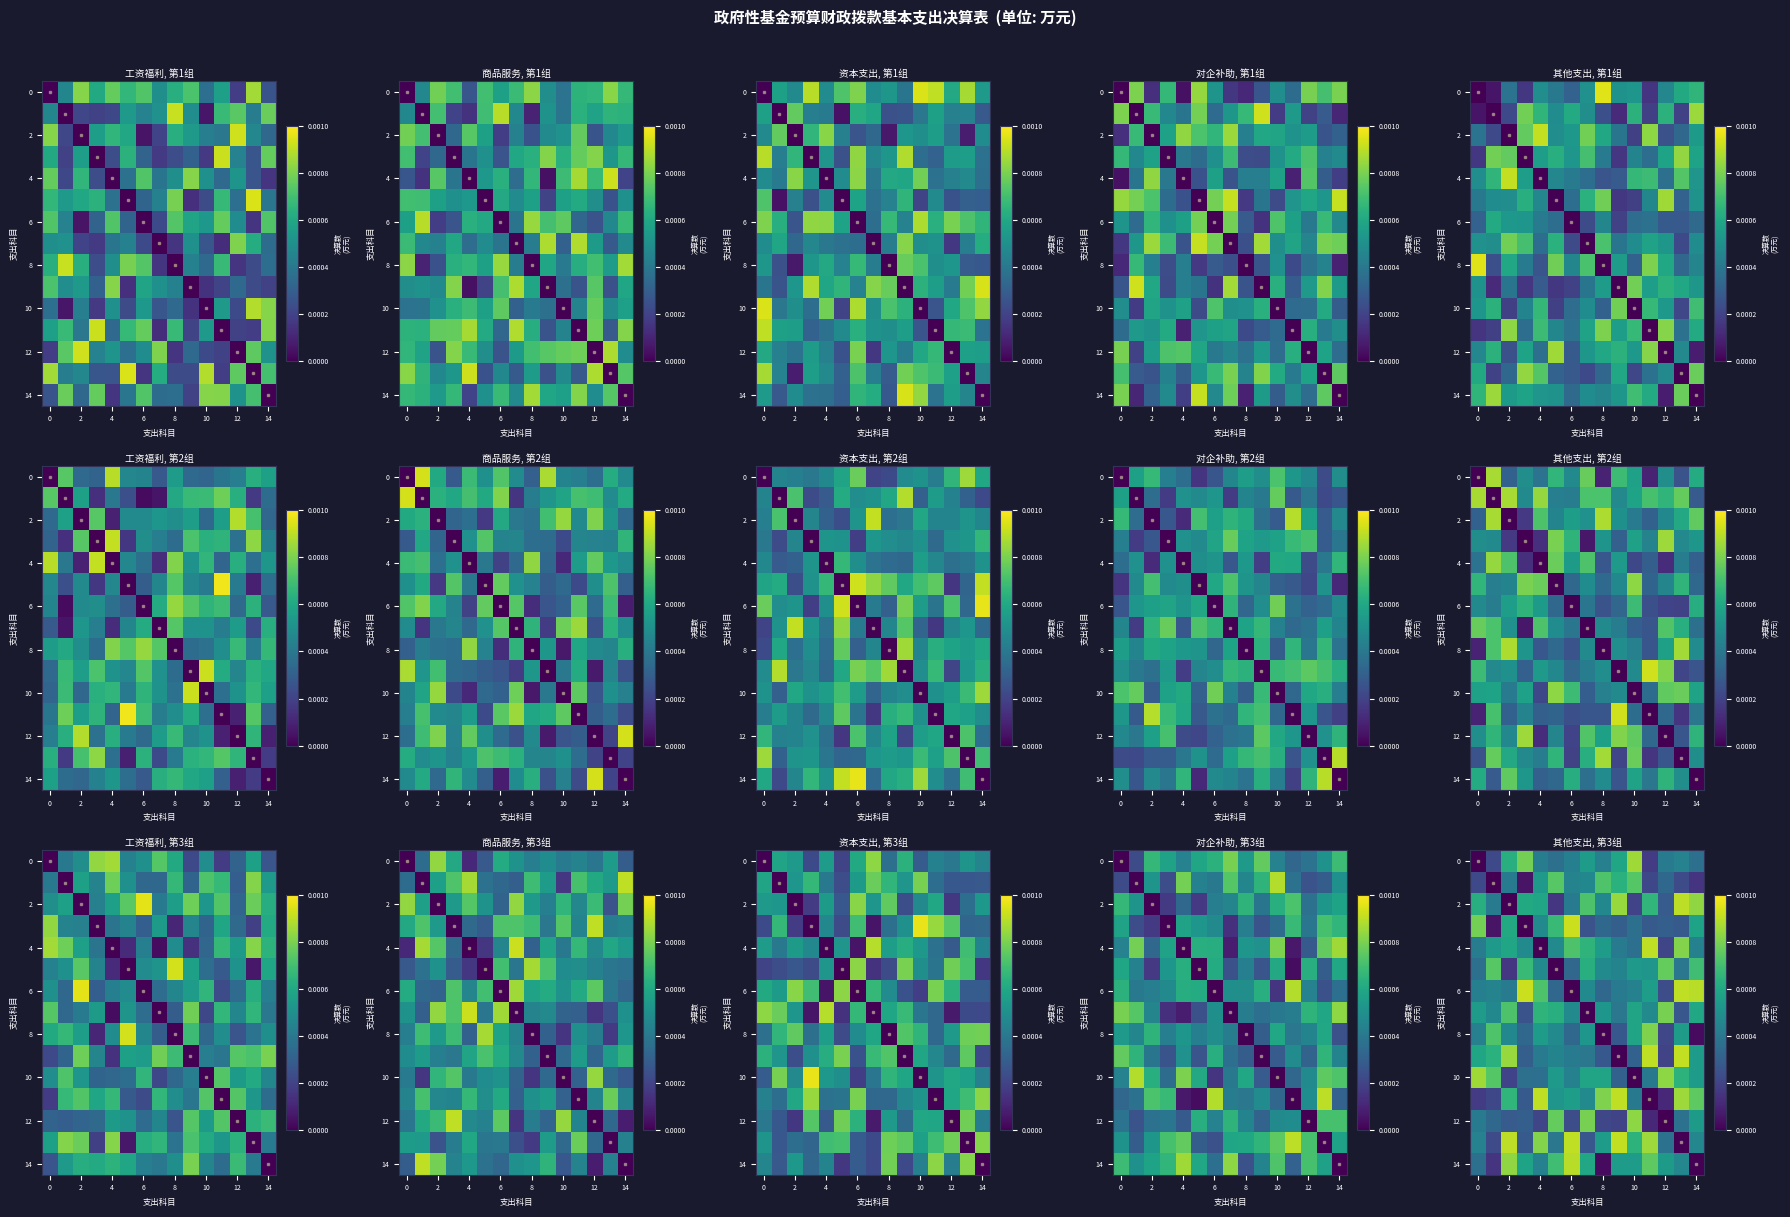

True or false: 14 has a value of 0.0 at 8.

True